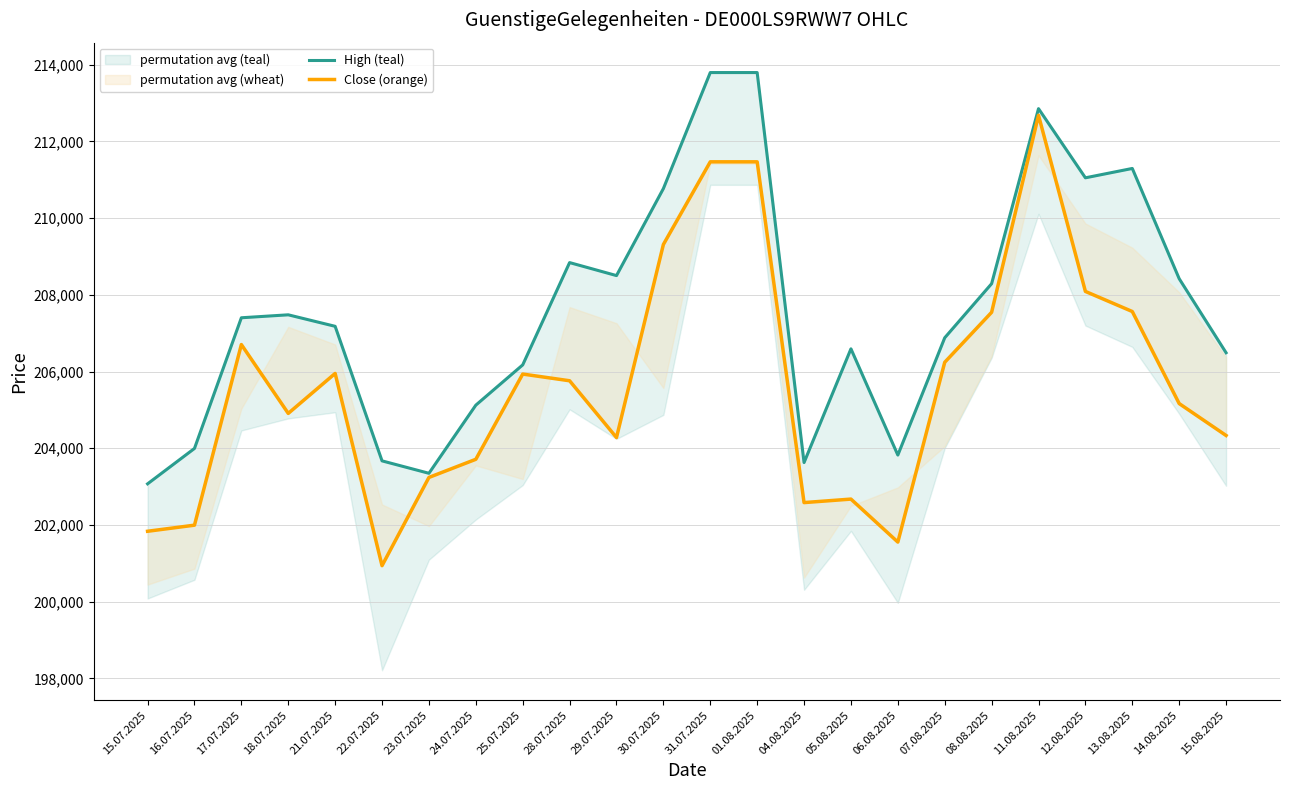

What is the label of the 18th point from the left?

07.08.2025